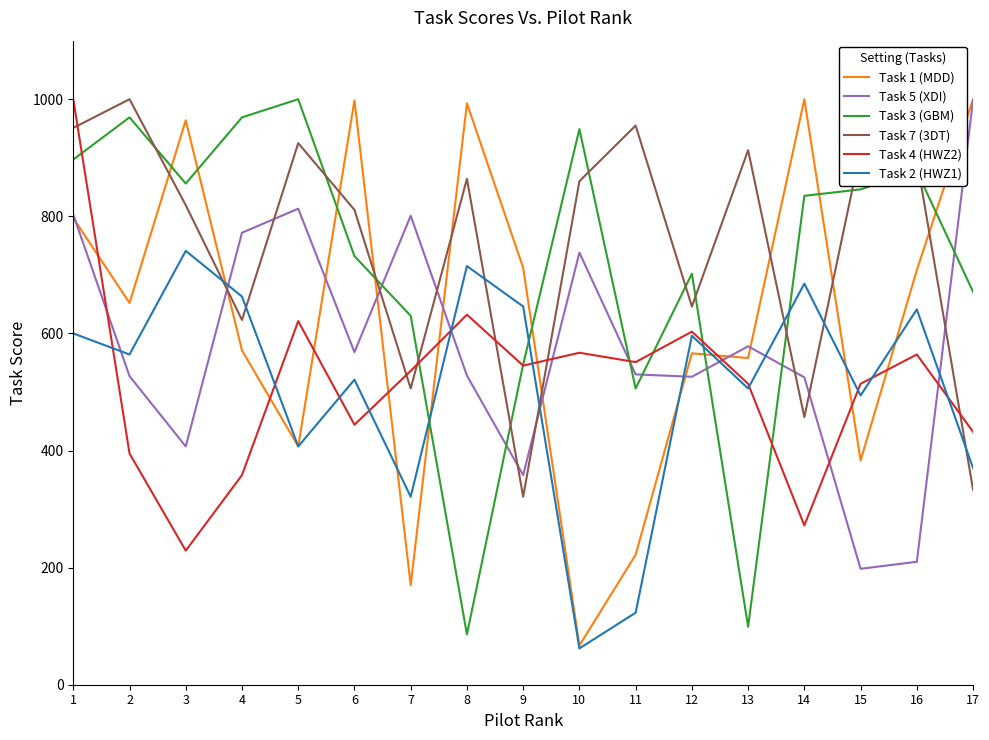

What is the lowest value of the Task 2 (HWZ1) series?

62